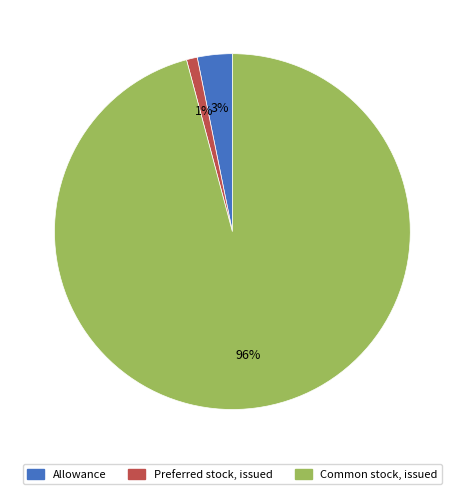

Combined, do Preferred stock, issued and Common stock, issued account for over 50%?

Yes